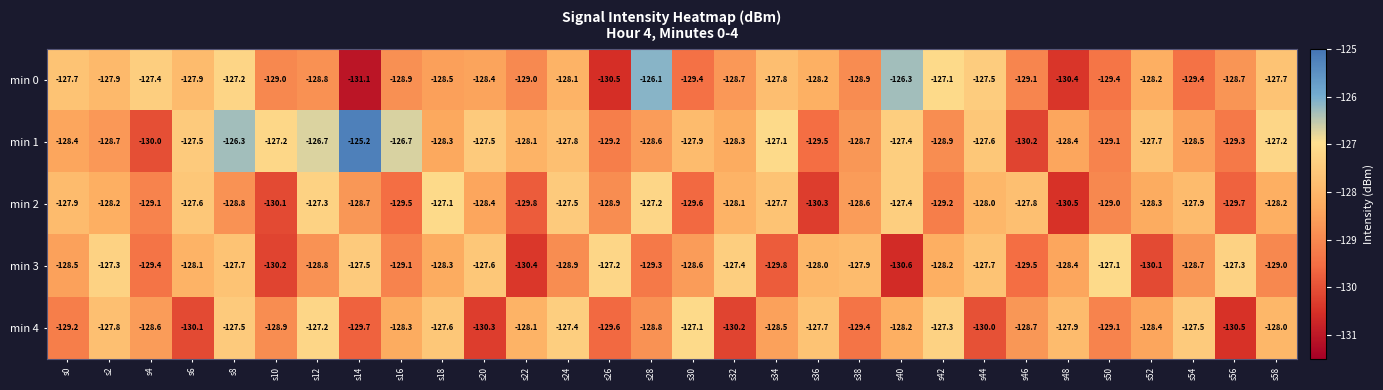

Which category has the highest value in the min 4 series?

s30